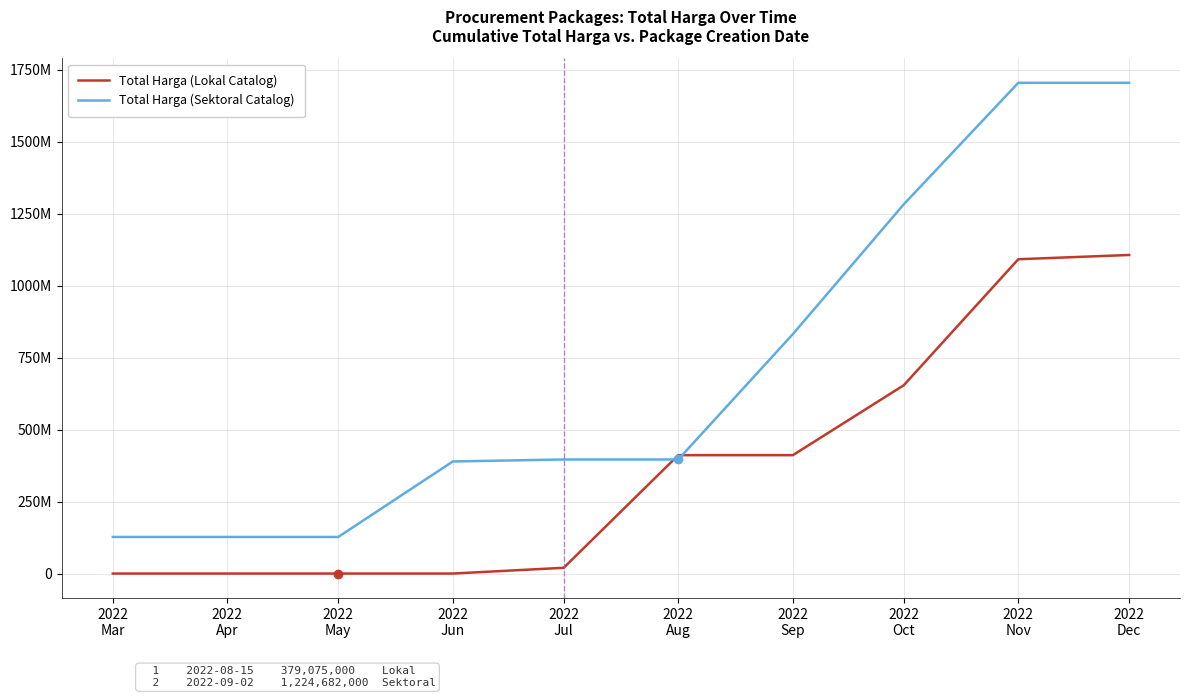

What are all the series names shown in the legend?

Total Harga (Lokal Catalog), Total Harga (Sektoral Catalog)